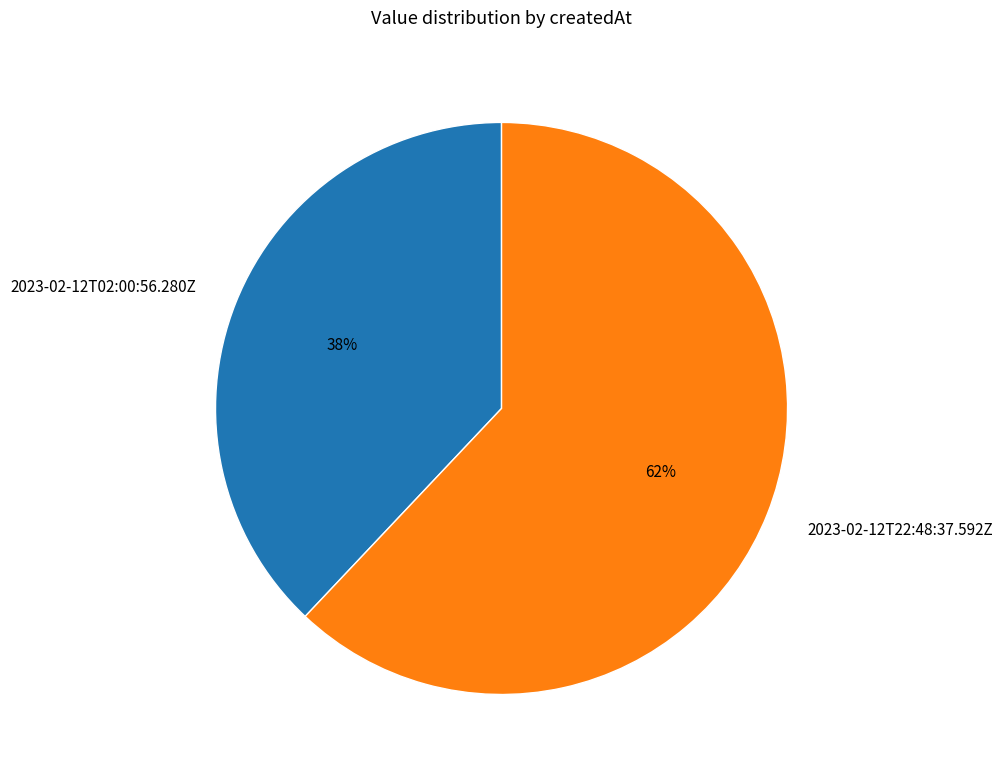

Do 2023-02-12T22:48:37.592Z and 2023-02-12T02:00:56.280Z together represent more than half of the pie?

Yes